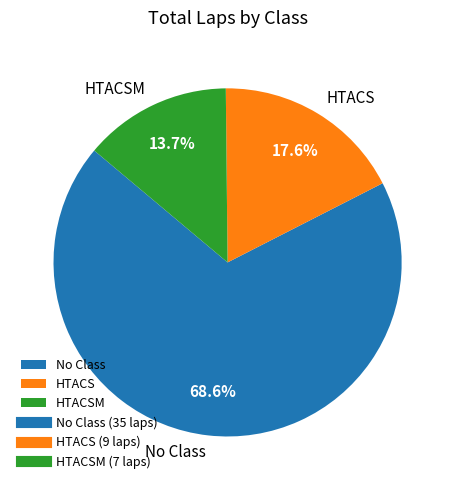

Rank the categories by value from lowest to highest.

HTACSM, HTACS, No Class